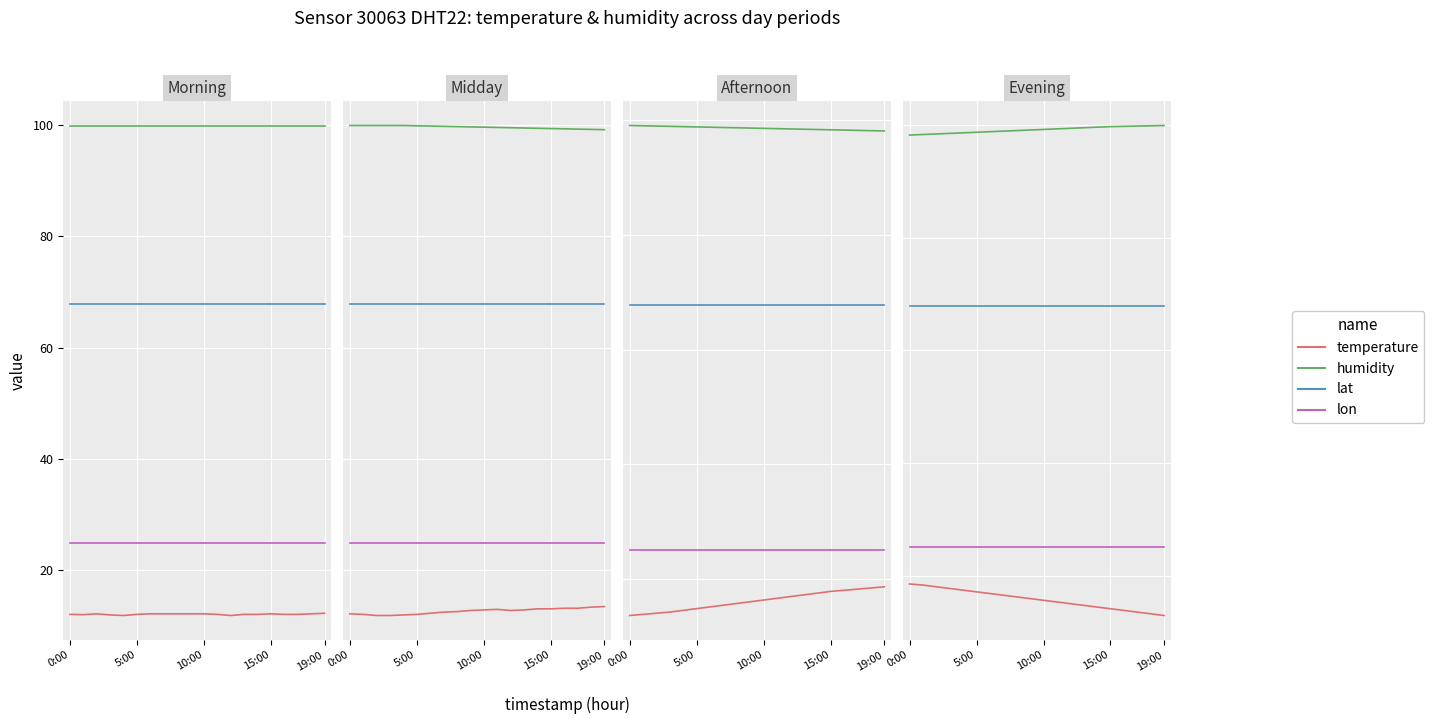

Which series changed the most between 10:00 and 18?

temperature